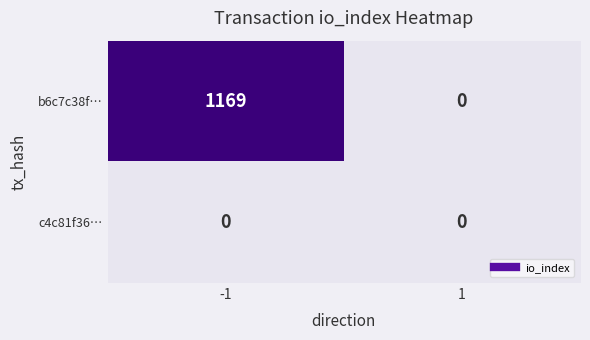

Count the number of data series in this chart.

2